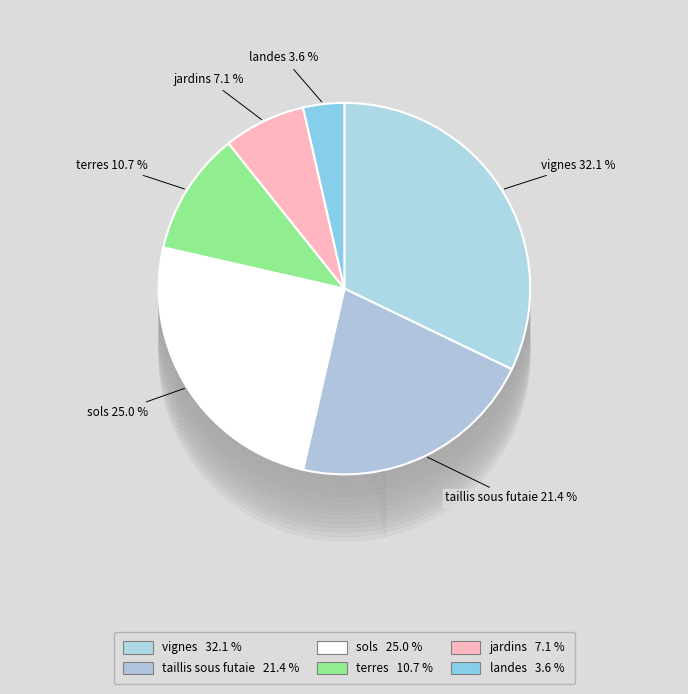

How much of the chart is everything except terres?

89.3%